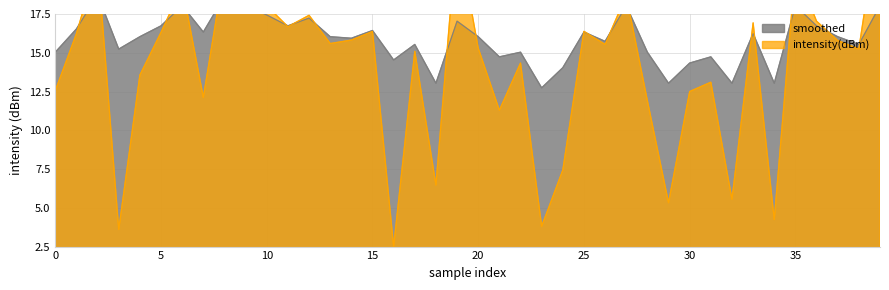

Which series changed the most between 13 and 37?

intensity(dBm)